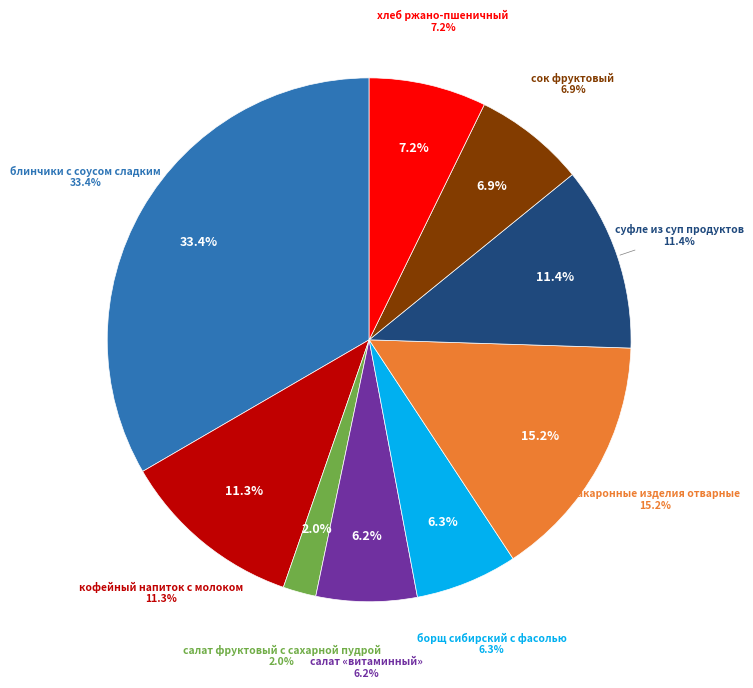

Count the number of slices in the pie.

9